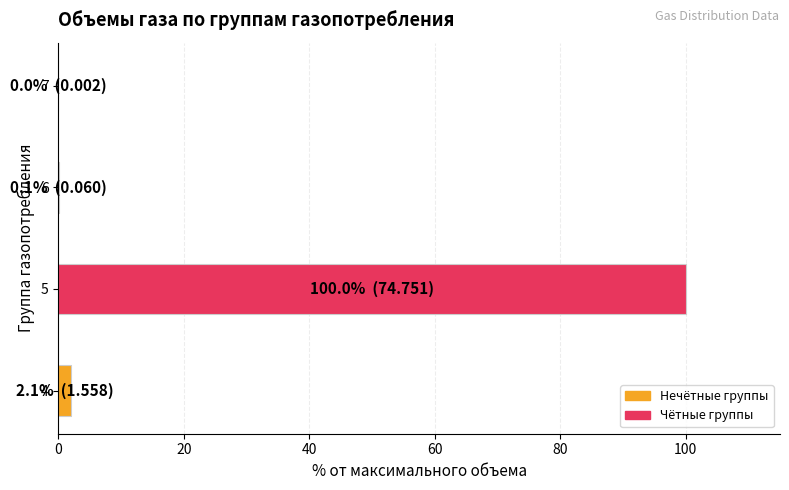

Which label corresponds to the largest value in the chart?

5